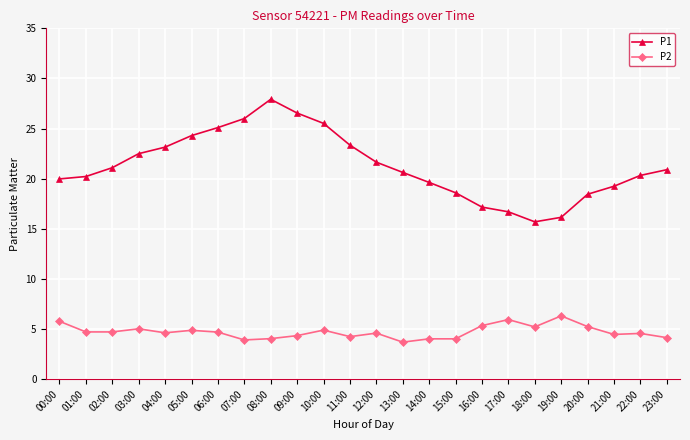

True or false: P2 has more than 2 points higher than both neighbors.

True